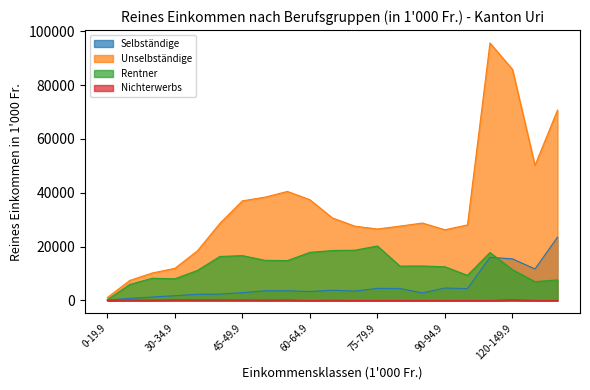

At which label is Nichterwerbs closest to 134?

25-29.9